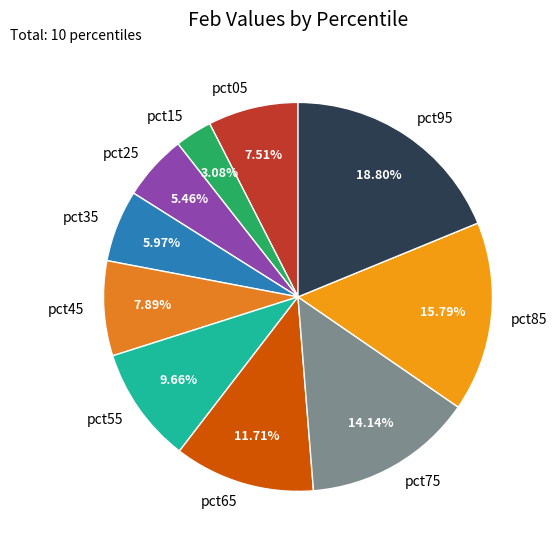

Is it true that pct35 is 6% of the pie?

True